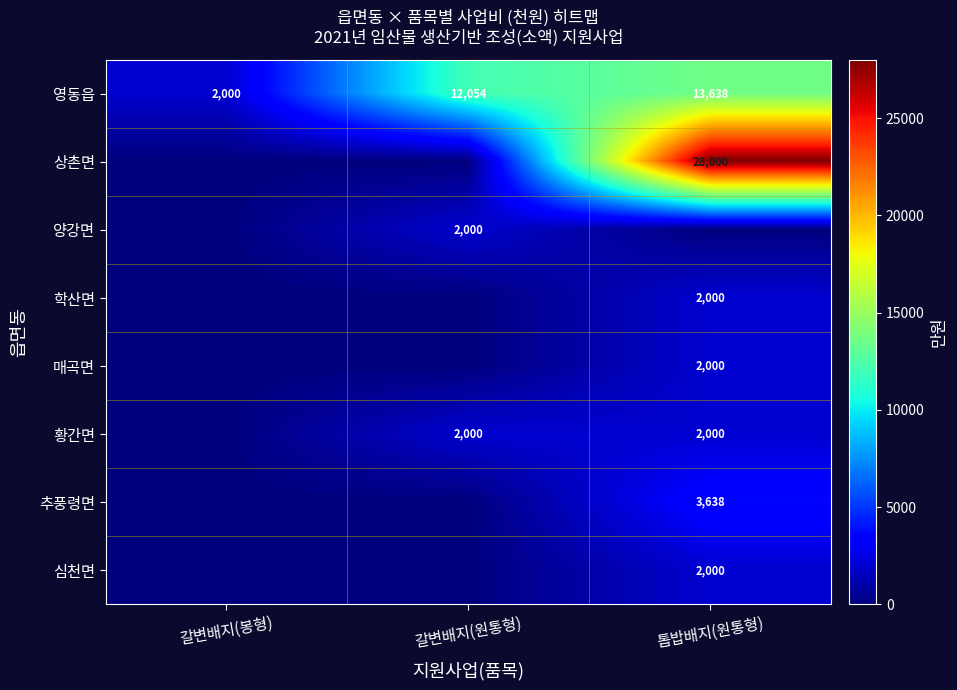

The 매곡면 series shows 2000 at 톱밥배지(원통형). True or false?

True